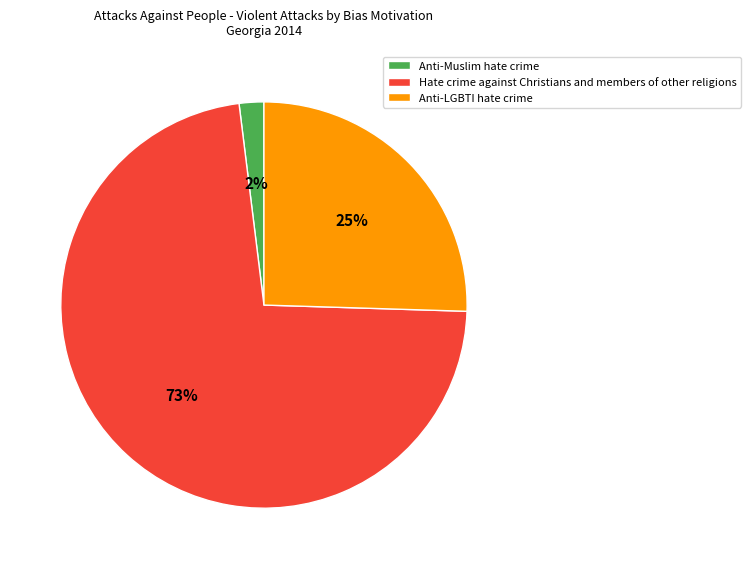

What percentage is the Anti-Muslim hate crime slice, to the nearest percent?

2%